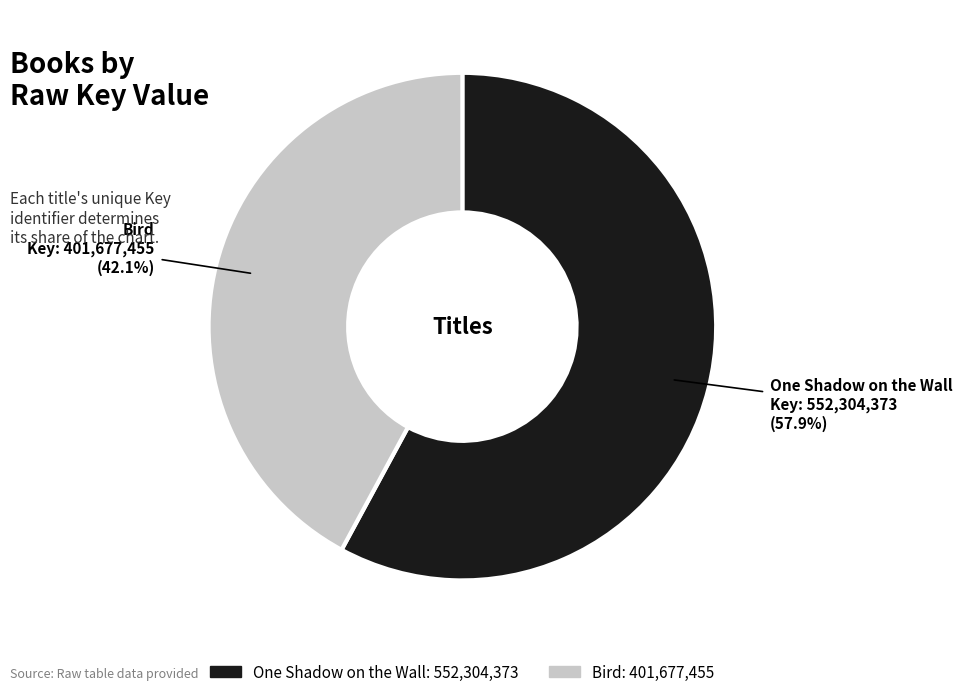

Rank the categories by value from lowest to highest.

Bird, One Shadow on the Wall